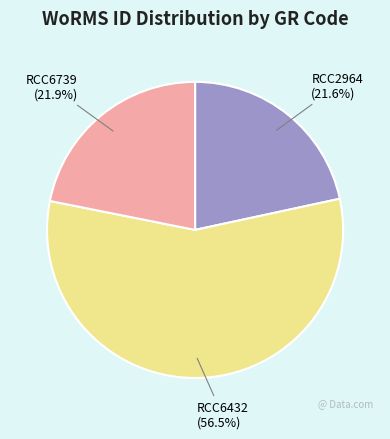

Combined, what portion of the pie is RCC6739 and RCC6432?

78.4%